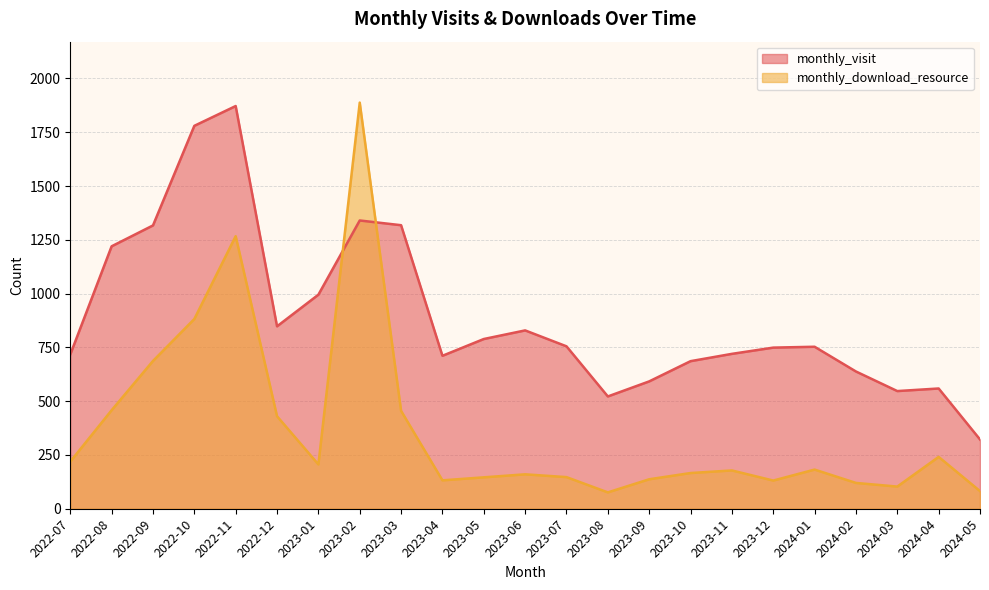

What position from the right is 2023-02?

16